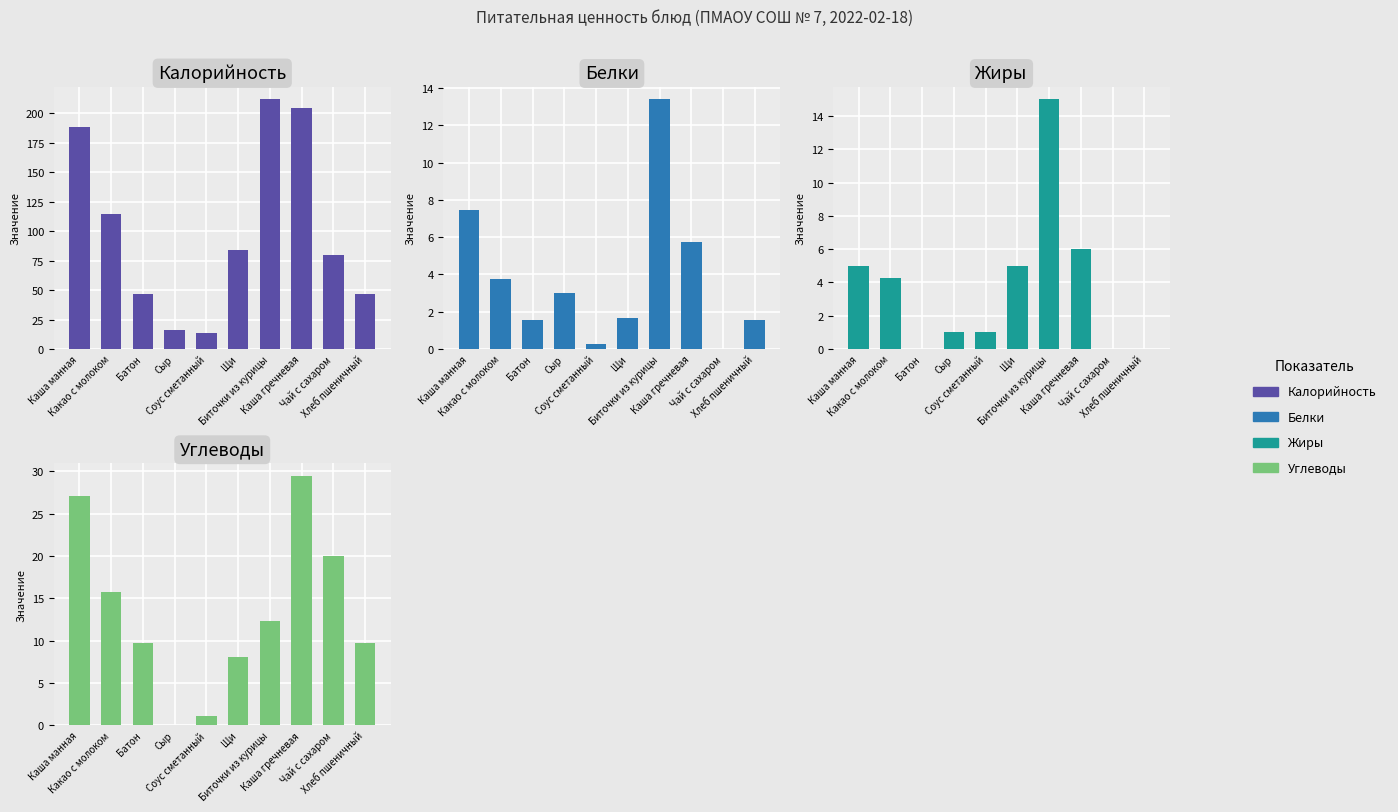

At which category is the sum across all series the highest?

Биточки из курицы